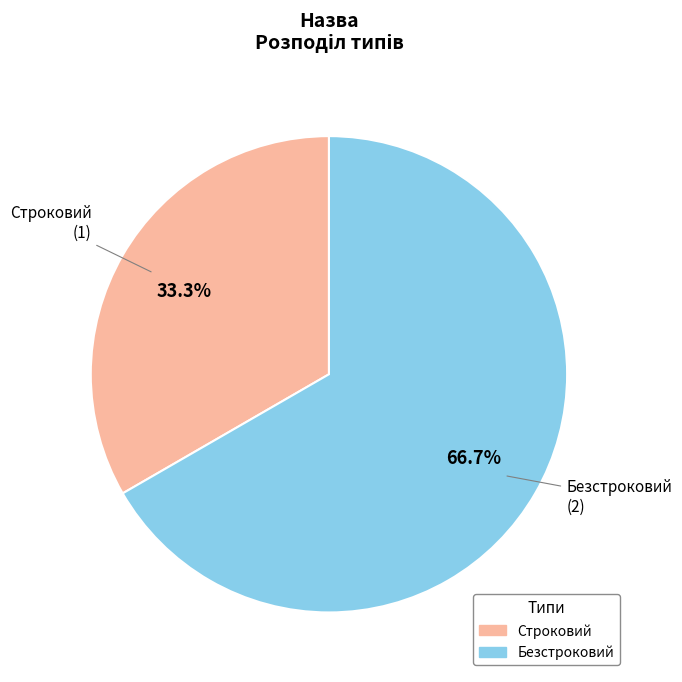

Does Безстроковий represent more than half of the total?

Yes